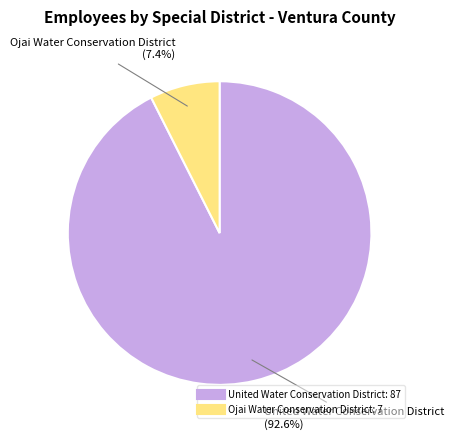

To the nearest percent, what is the combined percentage of Ojai Water Conservation District and United Water Conservation District?

100%